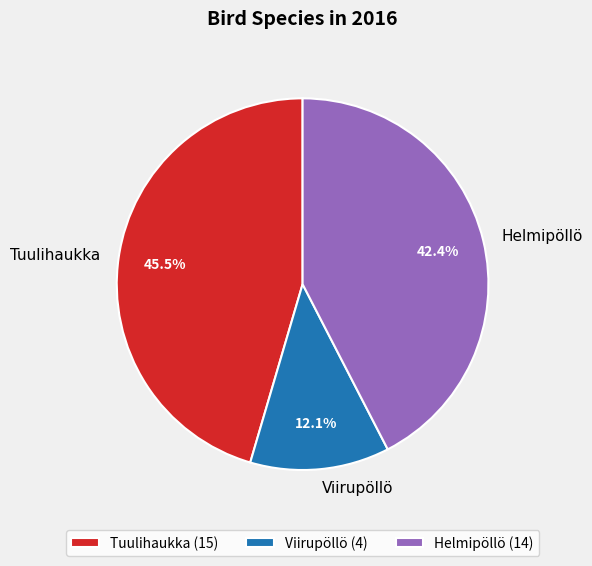

To the nearest percent, what is the difference between the Helmipöllö and Viirupöllö slice percentages?

30%